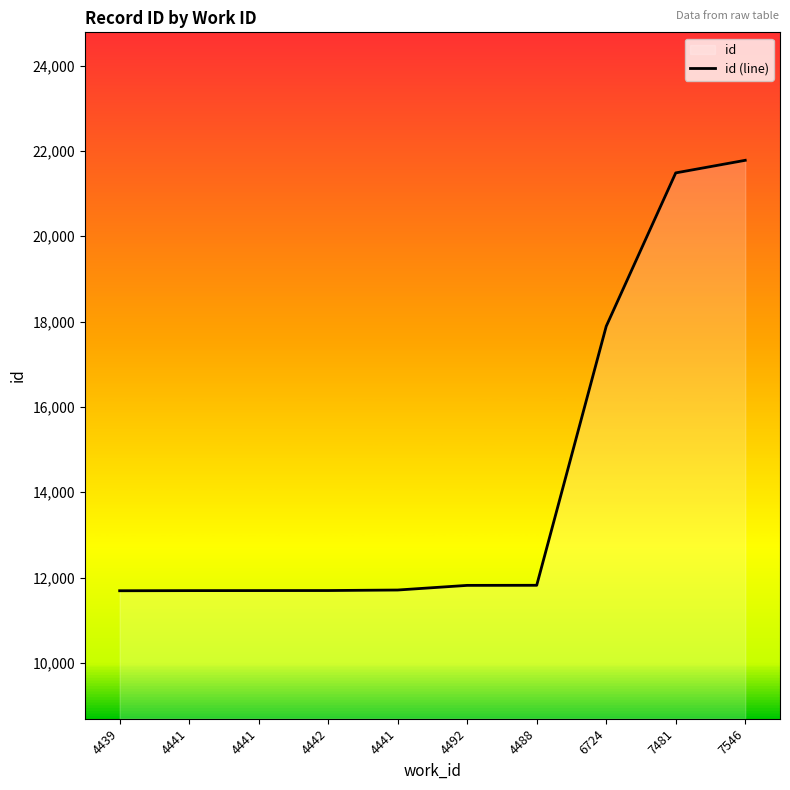

What is the label of the 8th point from the left?

6724